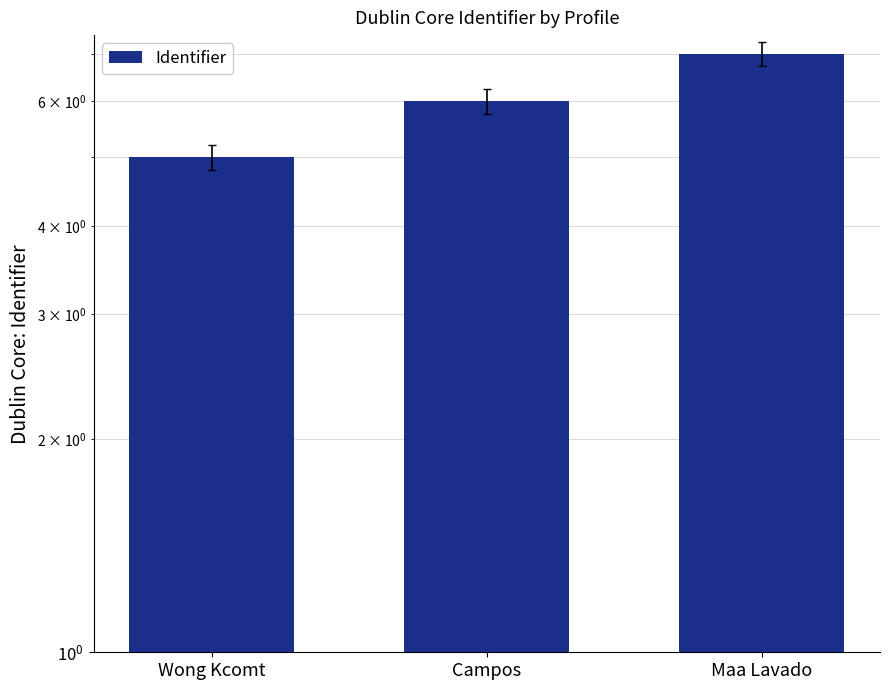

List the labels in order of value, smallest first.

Wong Kcomt, Campos, Maa Lavado